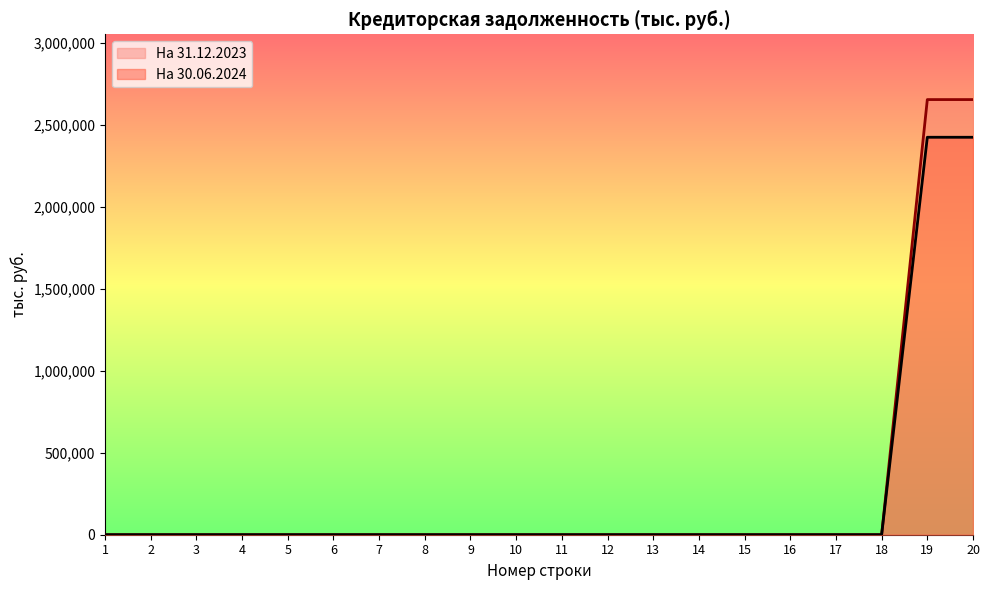

True or false: На 31.12.2023 and На 30.06.2024 cross at least once.

False